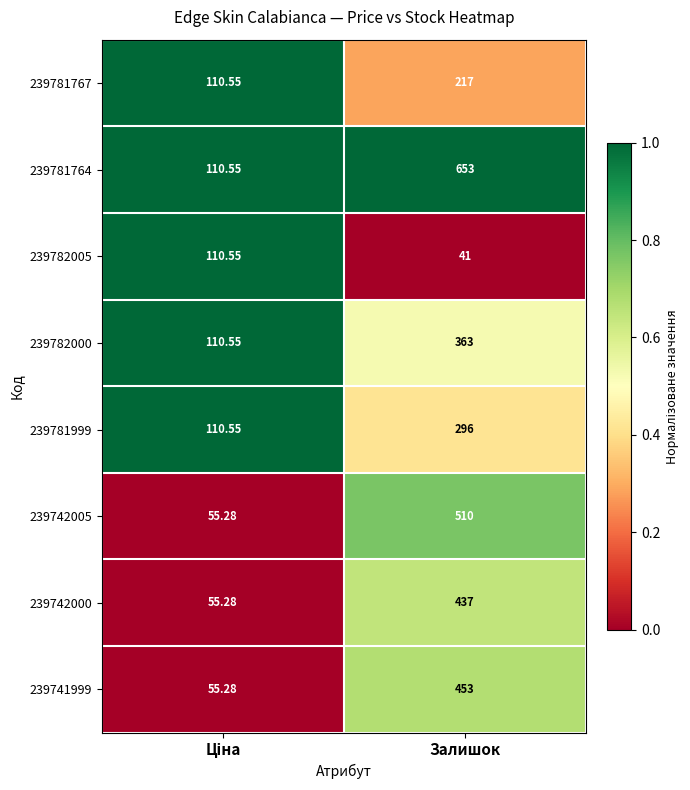

Which category has the lowest value across all series?

Залишок